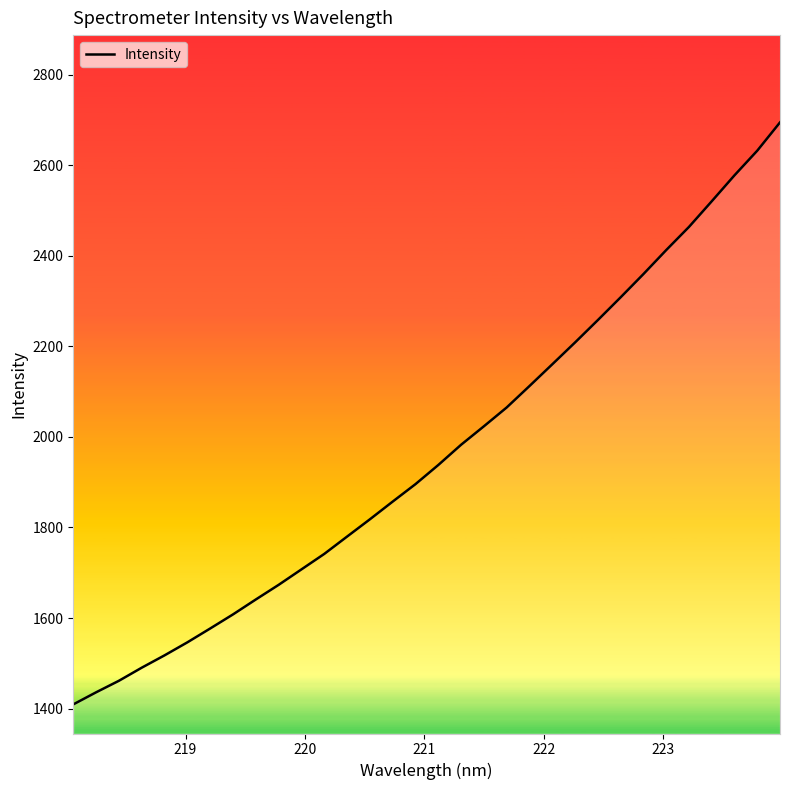

What is the greatest value displayed?

2694.4